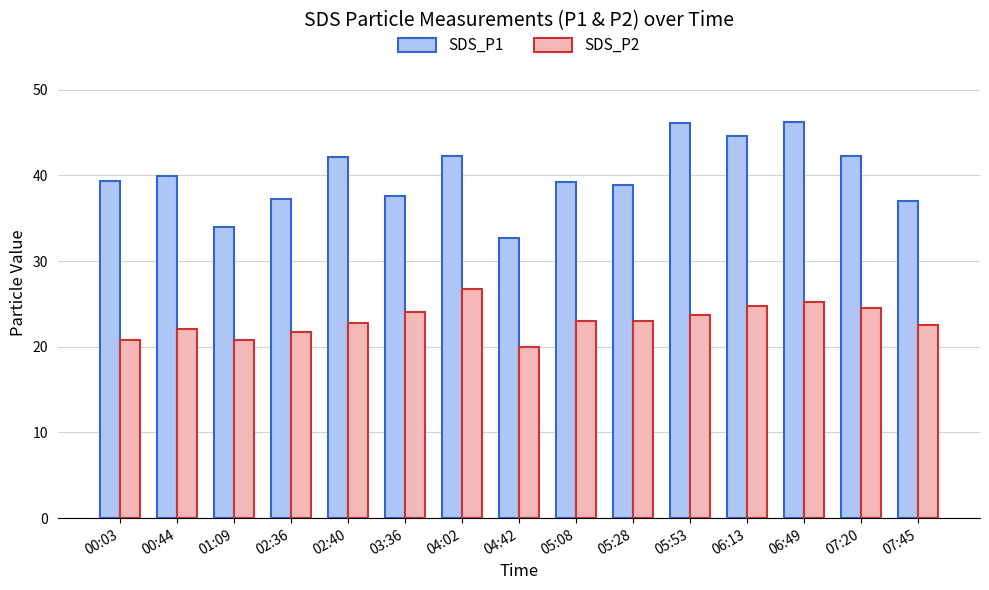

What is the approximate value of SDS_P2 at 07:45?

22.5